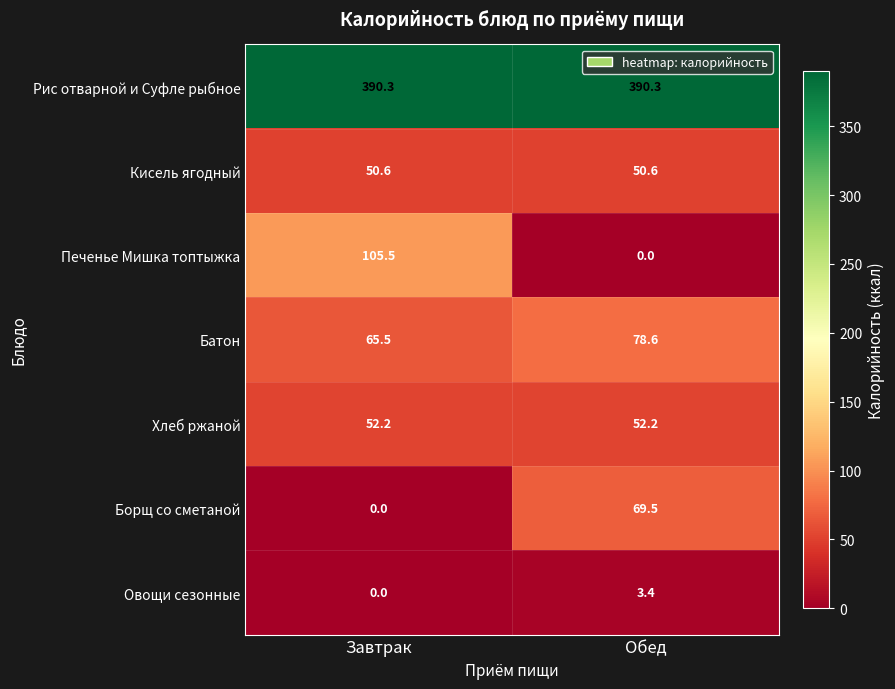

What is the spread (max minus min) of values at Завтрак?

390.3